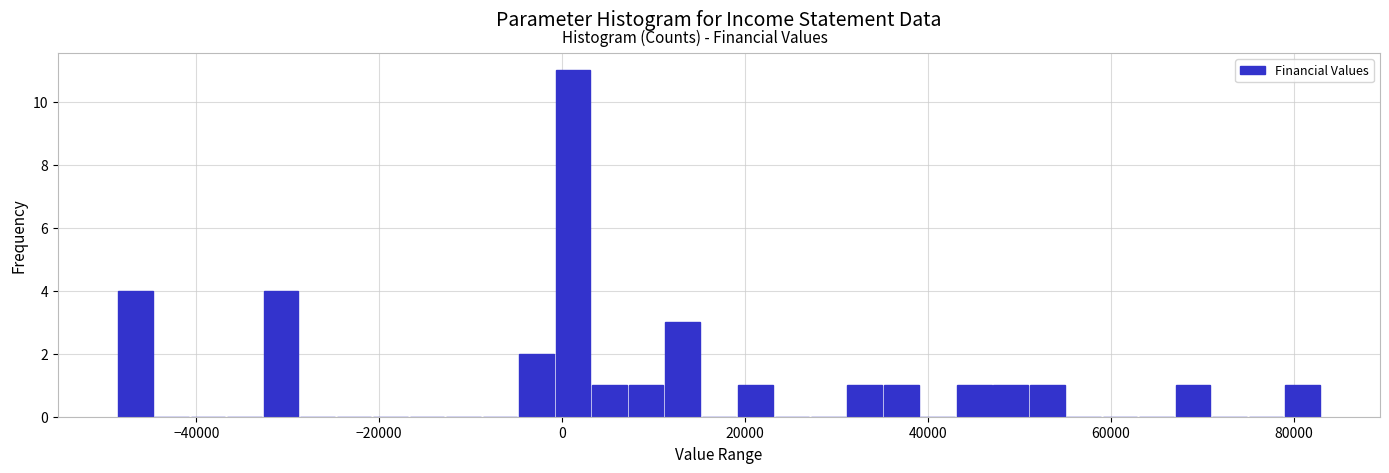

Around what value on the x-axis is the tallest bar? Give the approximate position of its centre, as read against the axis.

2000